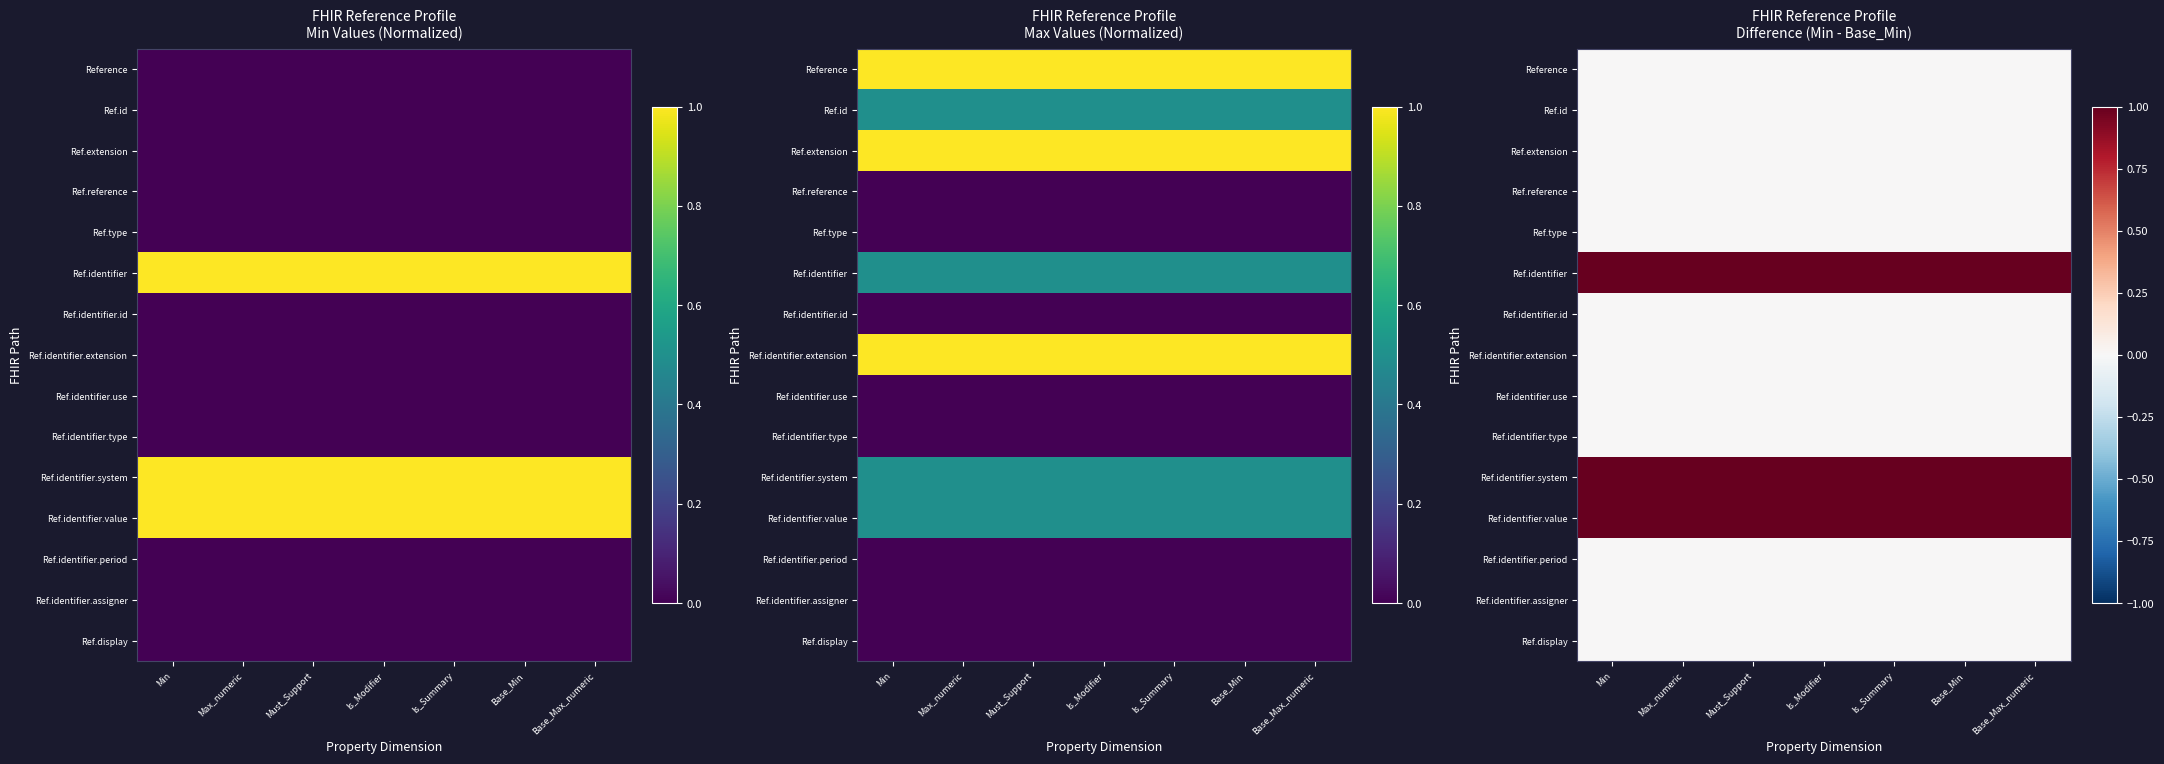

What is the difference between the highest and lowest values at Base_Min?

1